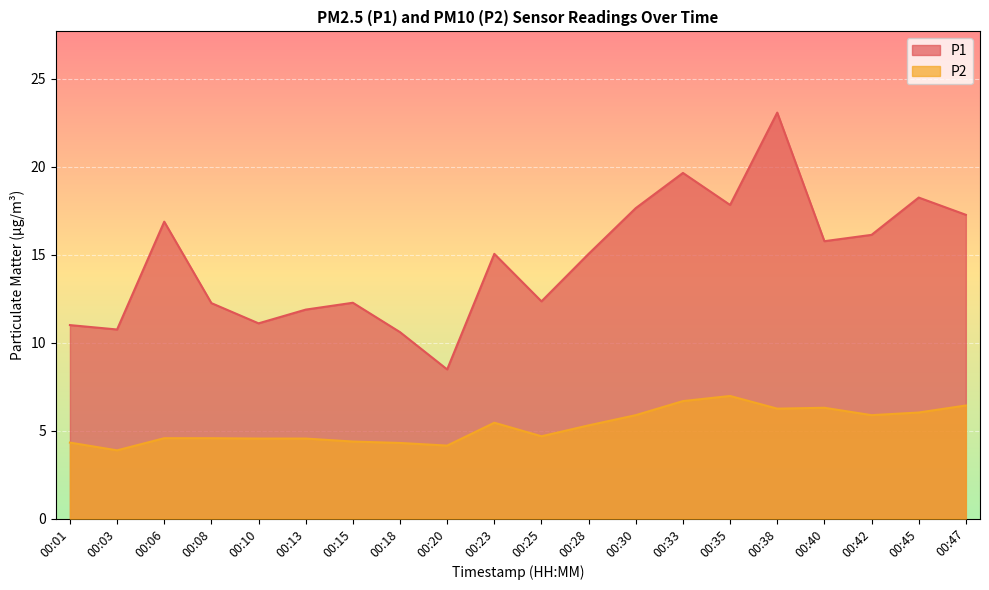

True or false: P2 and P1 cross at least once.

False